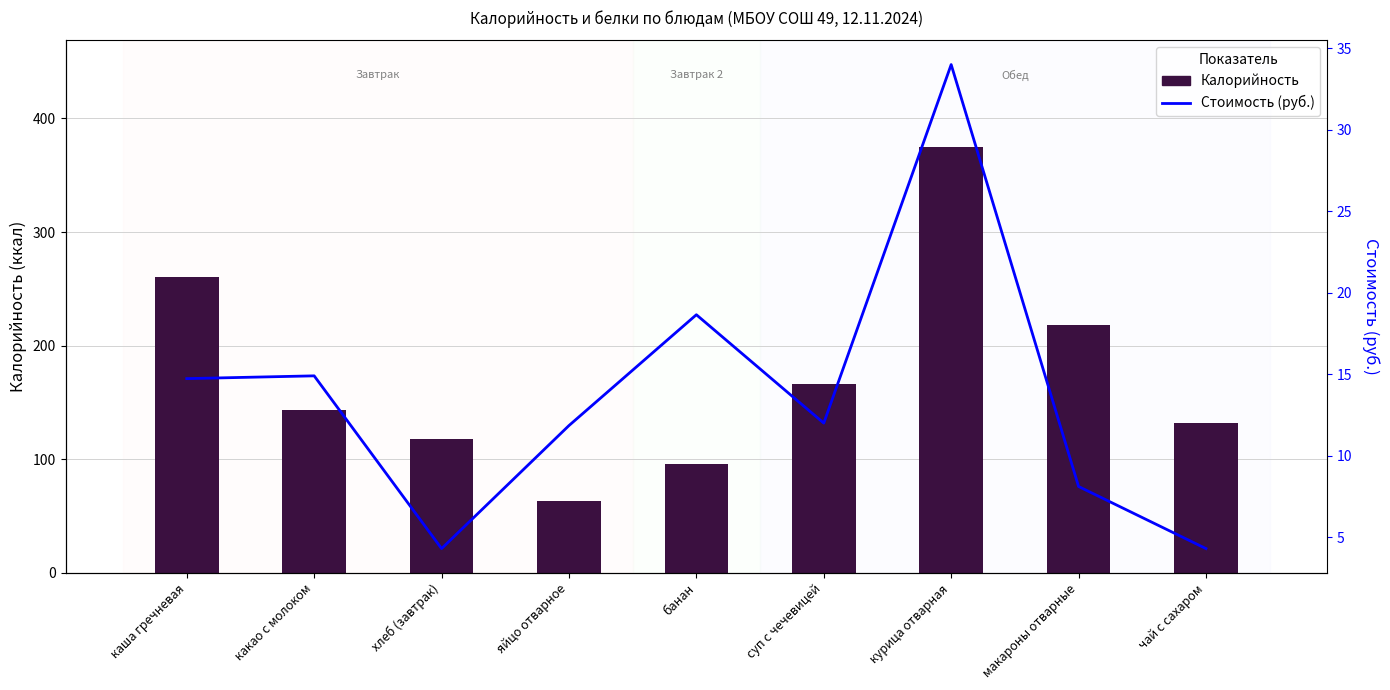

List the series in order of their overall mean, highest first.

Калорийность, Стоимость (руб.)